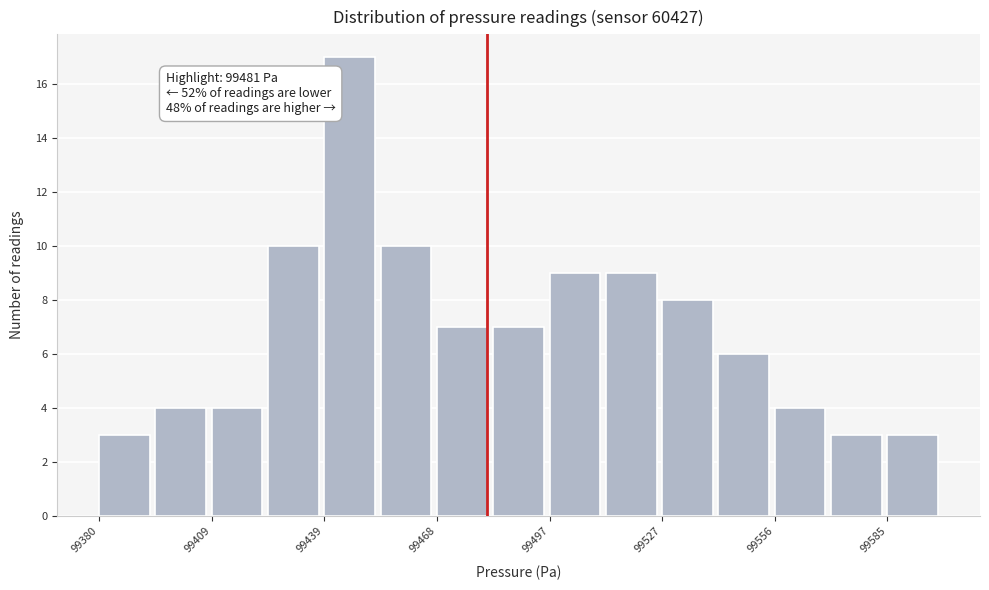

Read against the x-axis, roughly where is the centre of the tallest bar?

99445